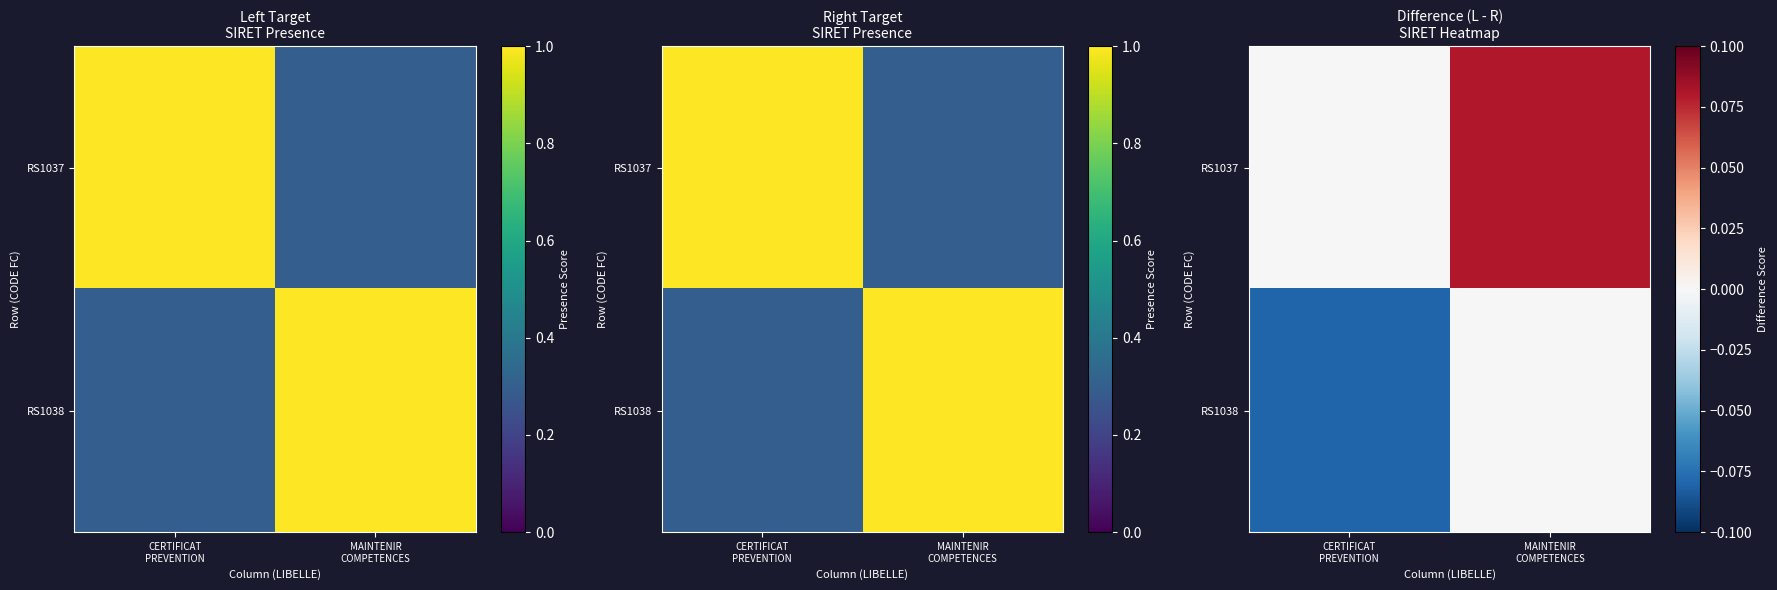

The RS1037 series shows 0.1 at CERTIFICAT PREVENTION. True or false?

False